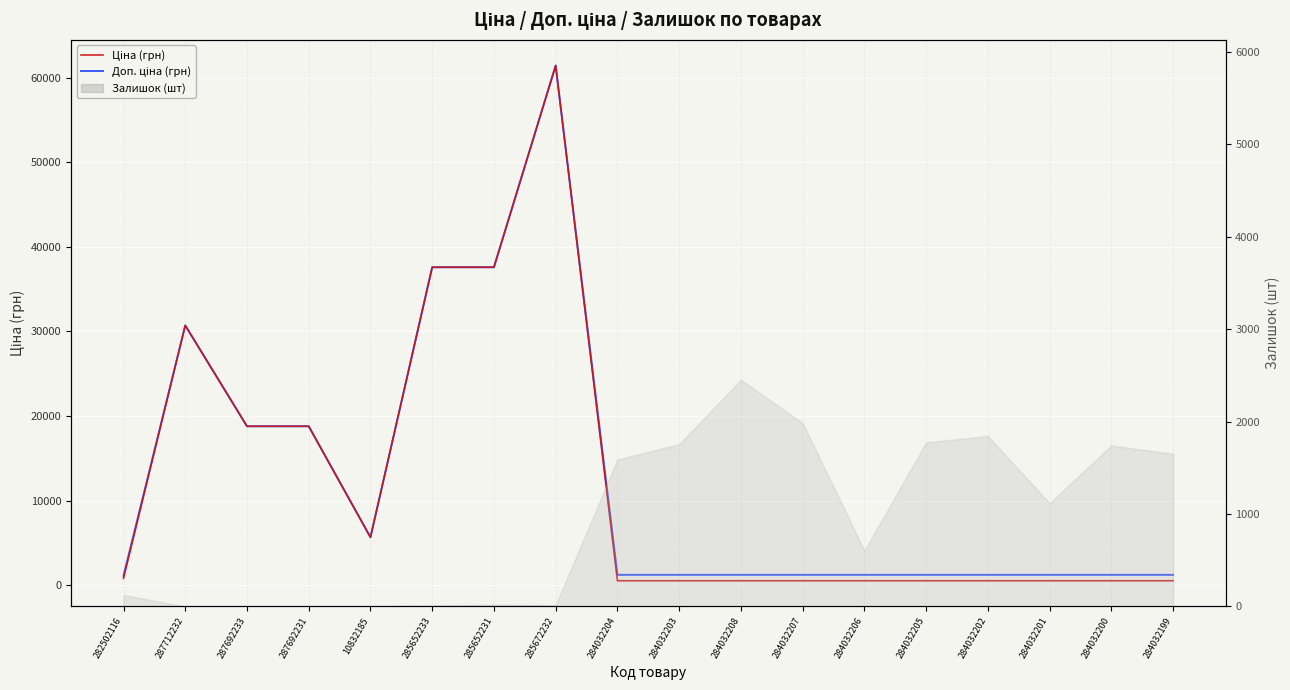

How many lines are shown in the chart?

2